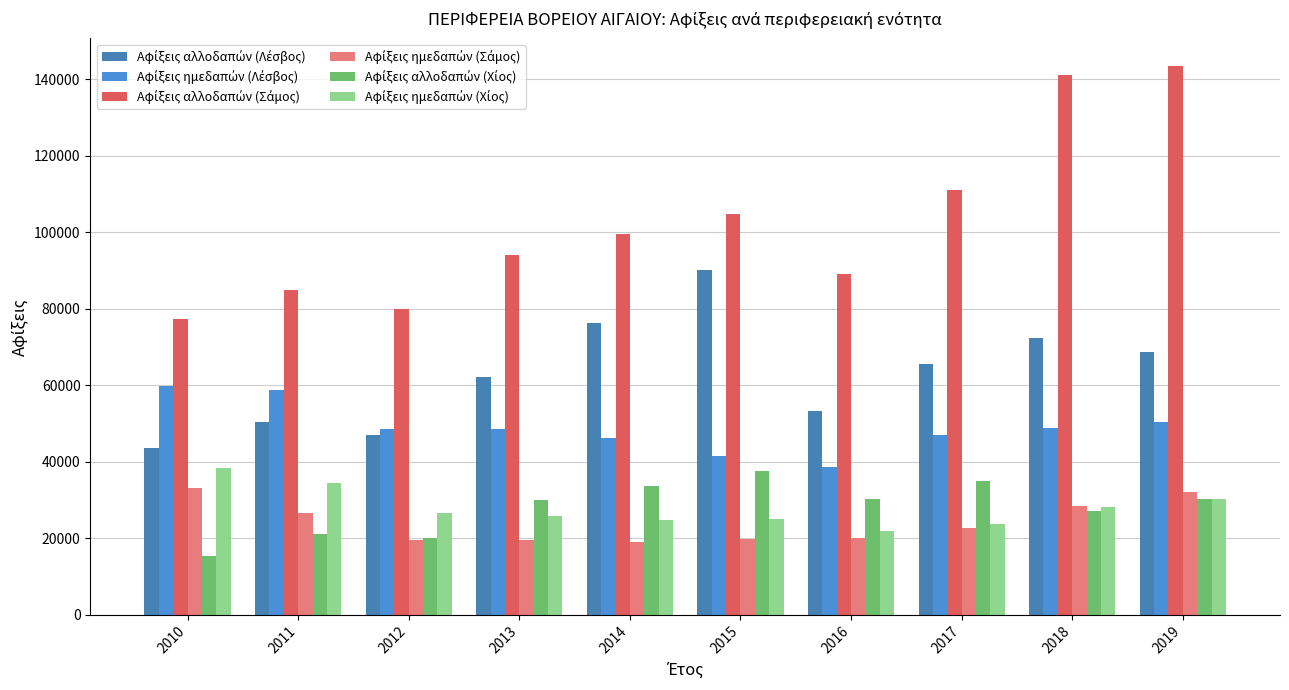

Count the number of categories in the chart.

10